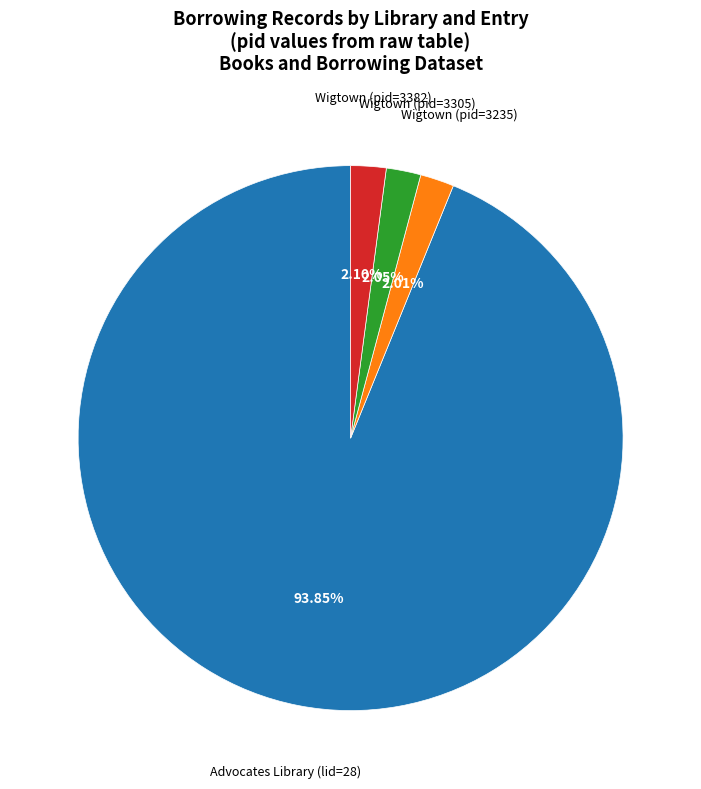

Does any single category account for the majority?

Yes